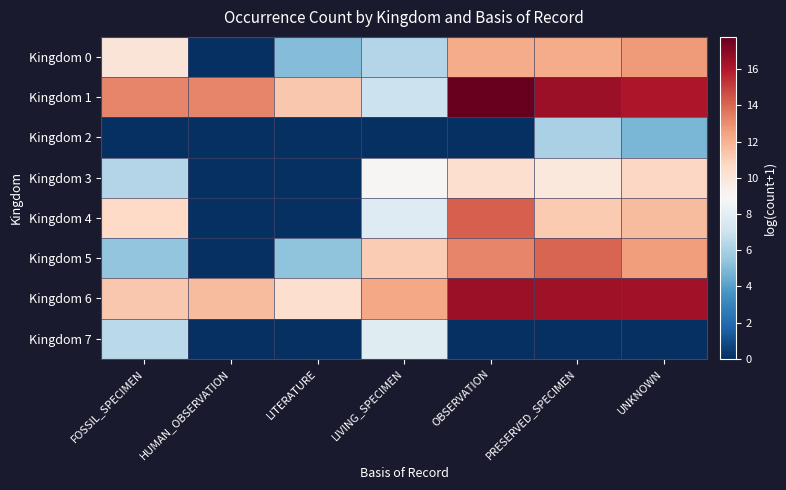

Reading left to right, transcribe all the data shown in this chart.

Kingdom 0: FOSSIL_SPECIMEN=10.0	HUMAN_OBSERVATION=0.0	LITERATURE=5.0	LIVING_SPECIMEN=6.3	OBSERVATION=12.2	PRESERVED_SPECIMEN=12.2	UNKNOWN=12.7
Kingdom 1: FOSSIL_SPECIMEN=13.2	HUMAN_OBSERVATION=13.2	LITERATURE=11.3	LIVING_SPECIMEN=7.0	OBSERVATION=17.8	PRESERVED_SPECIMEN=16.5	UNKNOWN=16.1
Kingdom 2: FOSSIL_SPECIMEN=0.0	HUMAN_OBSERVATION=0.0	LITERATURE=0.0	LIVING_SPECIMEN=0.0	OBSERVATION=0.0	PRESERVED_SPECIMEN=6.0	UNKNOWN=4.9
Kingdom 3: FOSSIL_SPECIMEN=6.3	HUMAN_OBSERVATION=0.0	LITERATURE=0.0	LIVING_SPECIMEN=9.0	OBSERVATION=10.4	PRESERVED_SPECIMEN=9.8	UNKNOWN=10.7
Kingdom 4: FOSSIL_SPECIMEN=10.7	HUMAN_OBSERVATION=0.0	LITERATURE=0.0	LIVING_SPECIMEN=7.8	OBSERVATION=14.2	PRESERVED_SPECIMEN=11.2	UNKNOWN=11.7
Kingdom 5: FOSSIL_SPECIMEN=5.4	HUMAN_OBSERVATION=0.0	LITERATURE=5.3	LIVING_SPECIMEN=11.2	OBSERVATION=13.2	PRESERVED_SPECIMEN=14.1	UNKNOWN=12.6
Kingdom 6: FOSSIL_SPECIMEN=11.3	HUMAN_OBSERVATION=11.7	LITERATURE=10.4	LIVING_SPECIMEN=12.3	OBSERVATION=16.6	PRESERVED_SPECIMEN=16.4	UNKNOWN=16.4
Kingdom 7: FOSSIL_SPECIMEN=6.5	HUMAN_OBSERVATION=0.0	LITERATURE=0.0	LIVING_SPECIMEN=7.8	OBSERVATION=0.0	PRESERVED_SPECIMEN=0.0	UNKNOWN=0.0